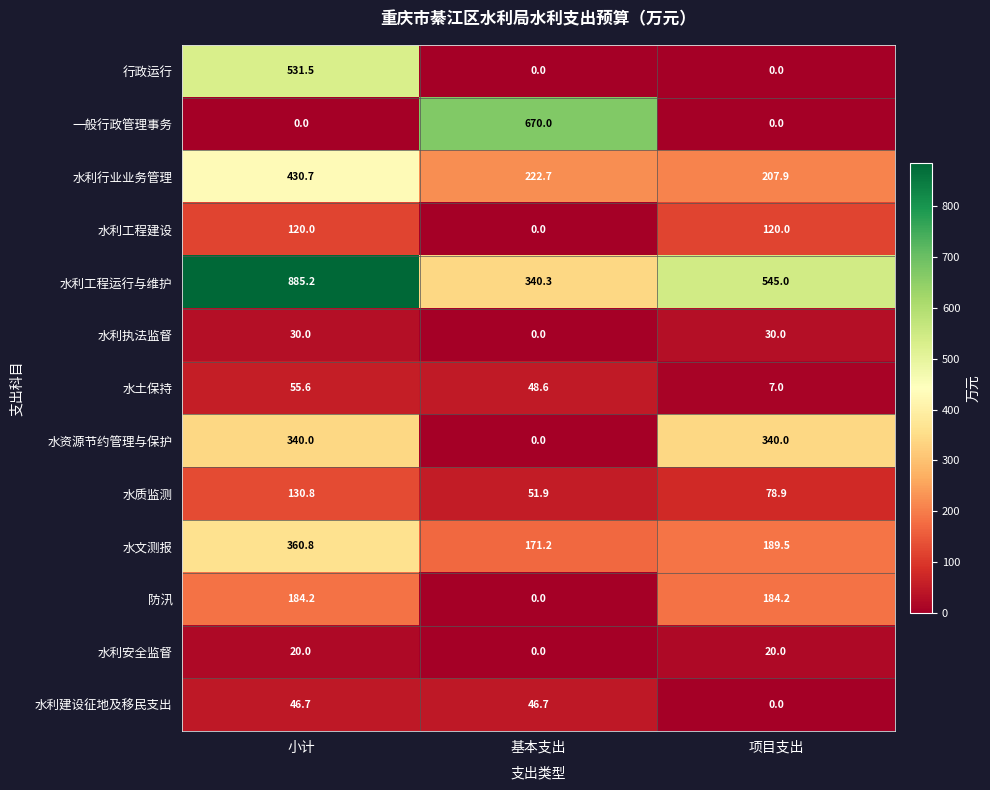

At which category is the sum across all series the highest?

小计